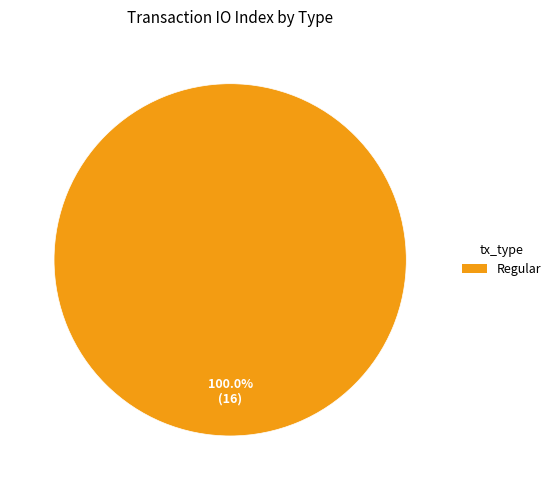

Is there any slice that represents more than half of the pie?

Yes